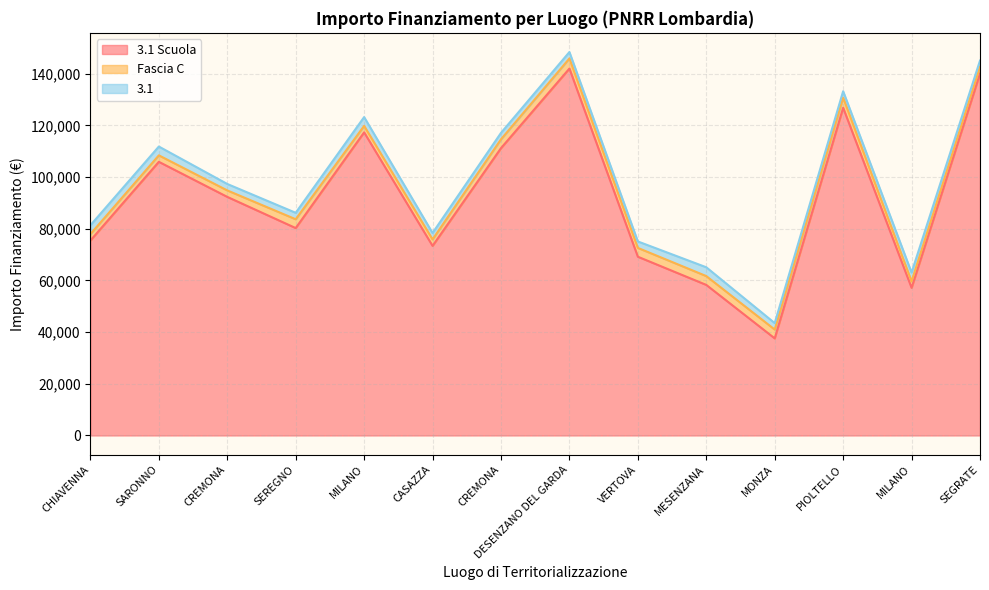

Rank the categories by Fascia C value from lowest to highest.

CHIAVENNA, SARONNO, CREMONA, MILANO, CASAZZA, MILANO, SEGRATE, SEREGNO, CREMONA, VERTOVA, MESENZANA, MONZA, DESENZANO DEL GARDA, PIOLTELLO